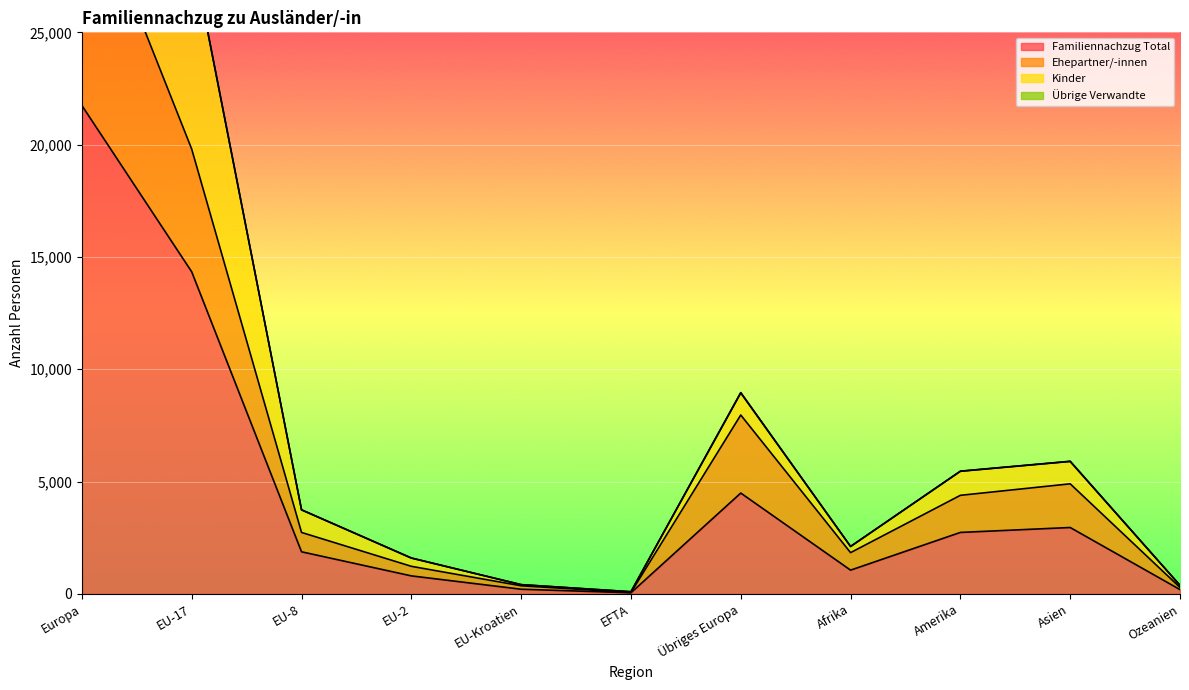

Read the Familiennachzug Total value at EU-8.

1871